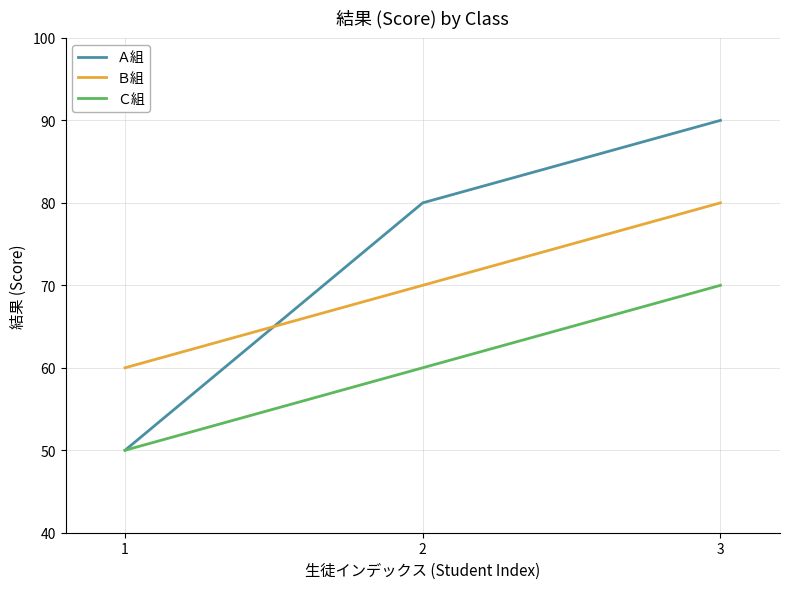

The Ｂ組 series shows 70 at 2. True or false?

True